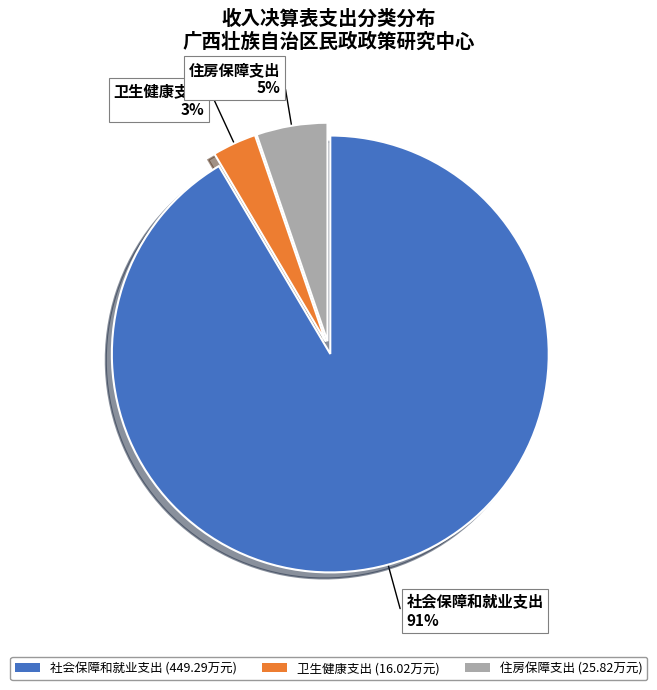

Which has a higher value, 住房保障支出 (25.82万元) or 社会保障和就业支出 (449.29万元)?

社会保障和就业支出 (449.29万元)